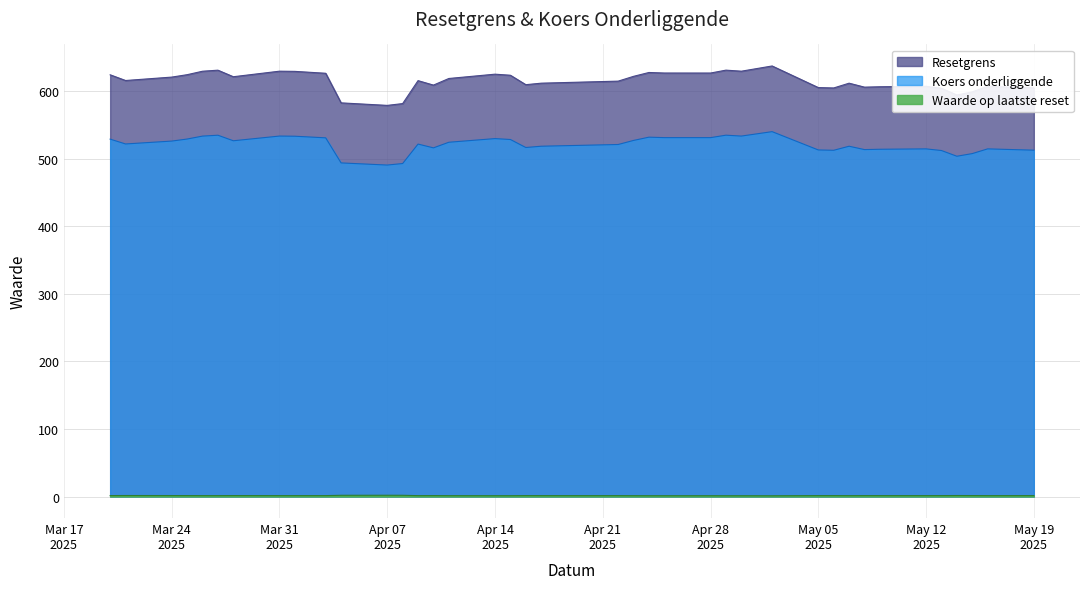

At how many categories does at least one series exceed 517?

39